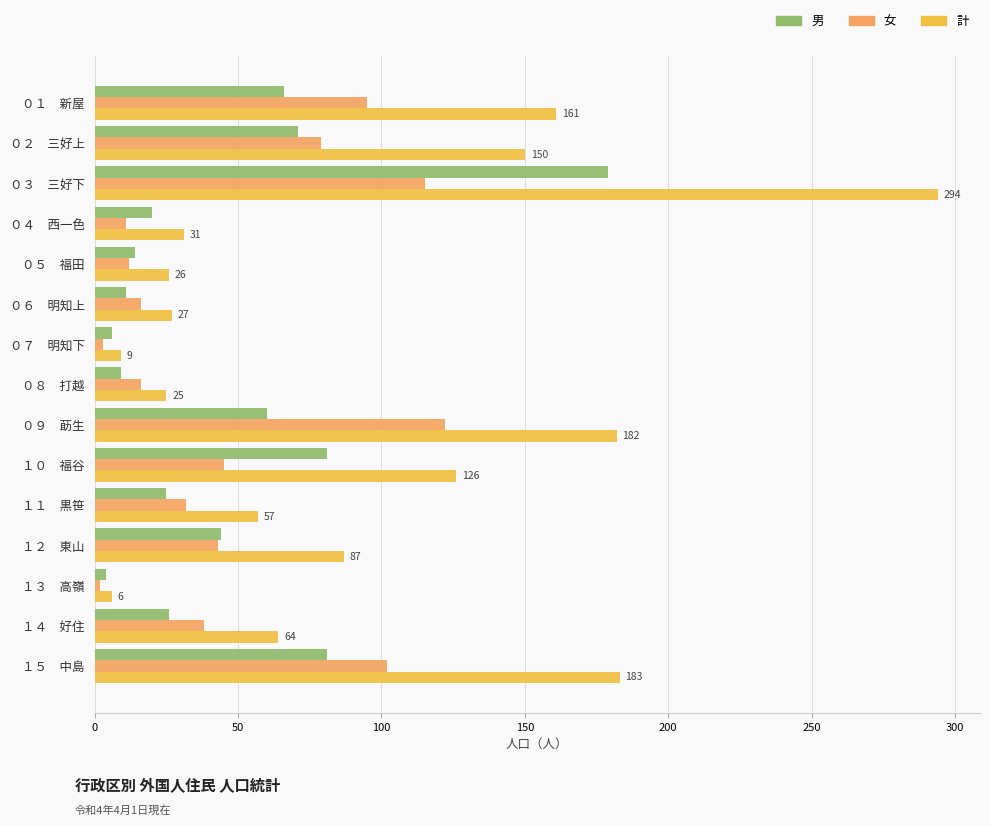

What is the sum of all 女 values?

731